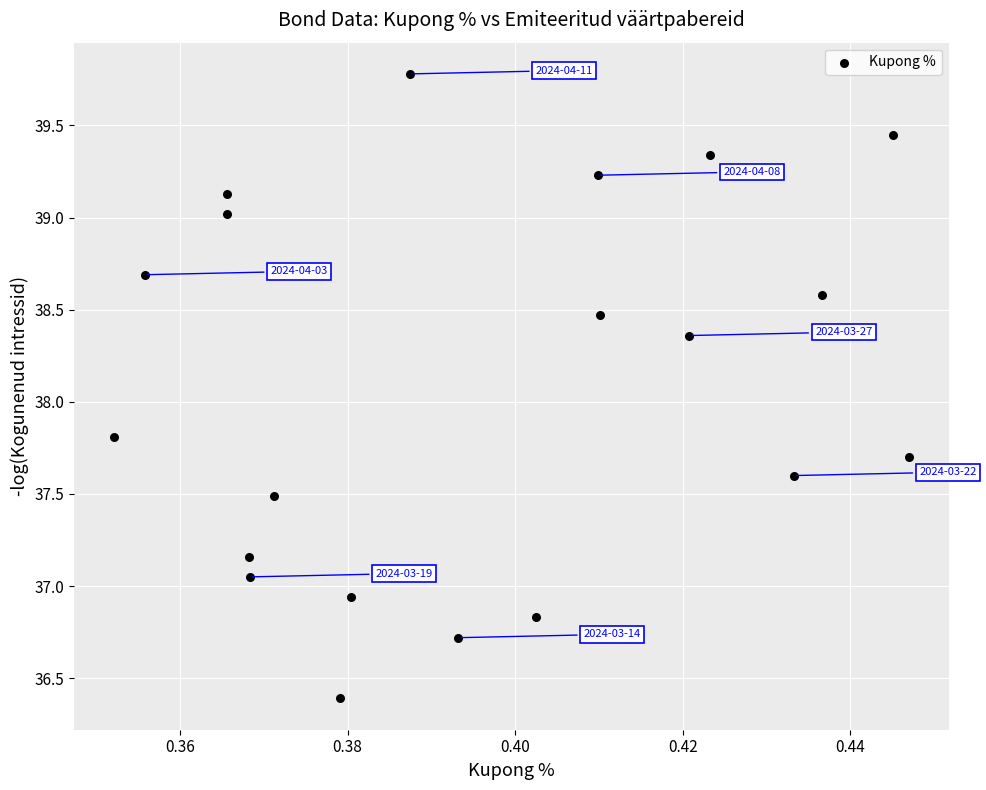

What Y value in the scatter plot is closest to 38?

37.8